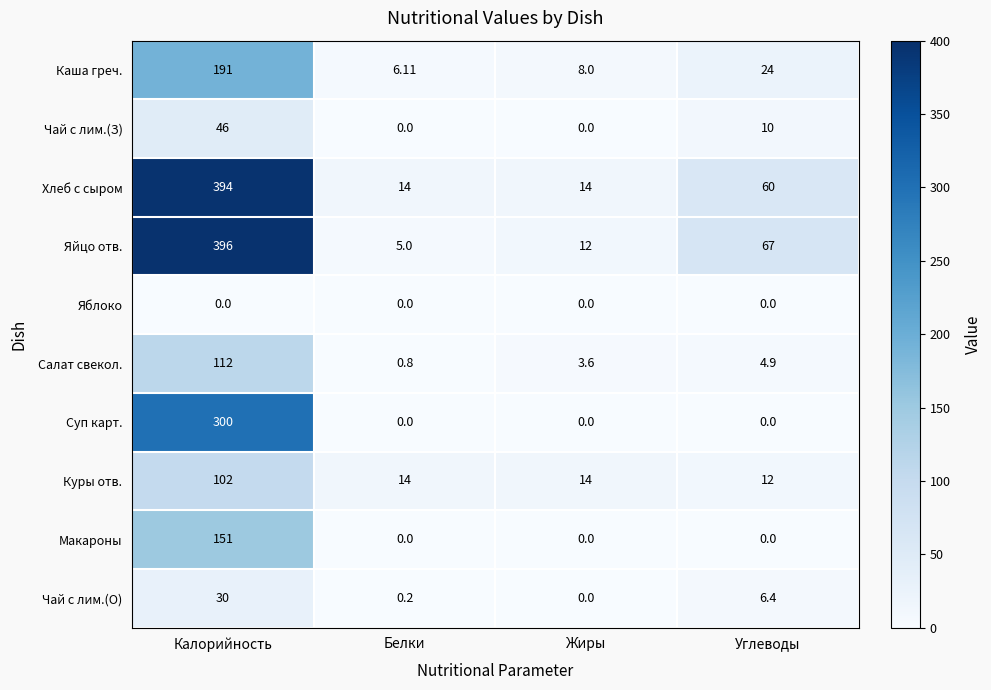

What is the maximum value shown in the chart?

396.0